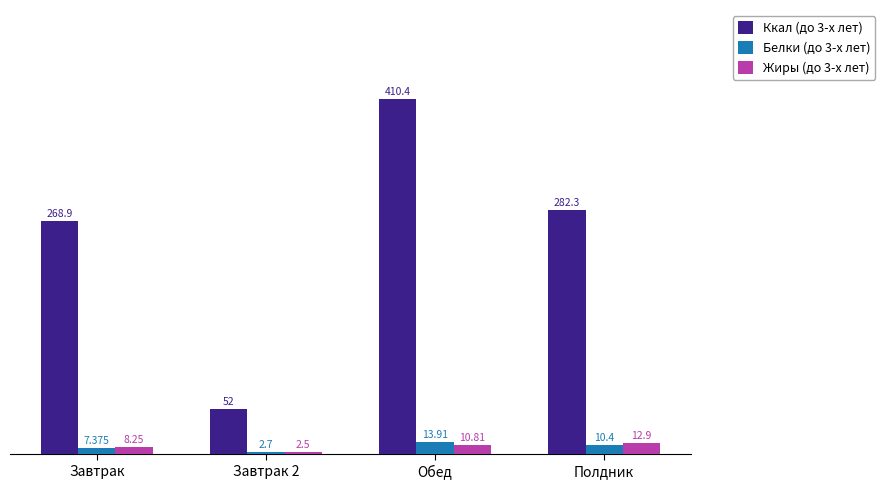

What is the difference between the Жиры (до 3-х лет) values at Завтрак 2 and Обед?

8.3